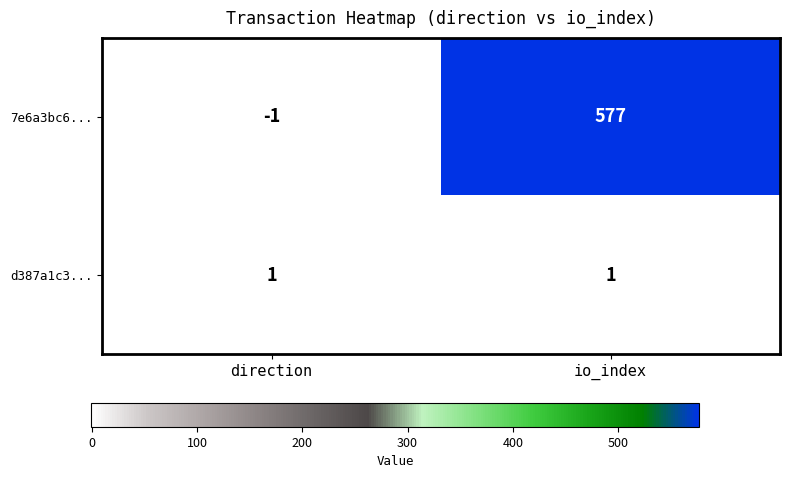

What is the spread (max minus min) of values at direction?

2